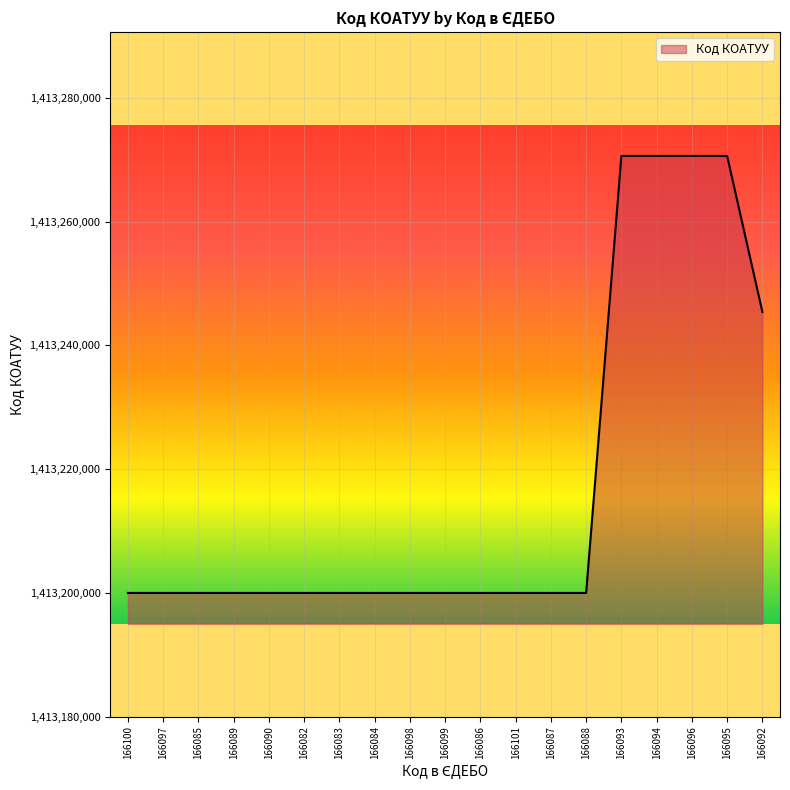

What position from the right is 166090?

15